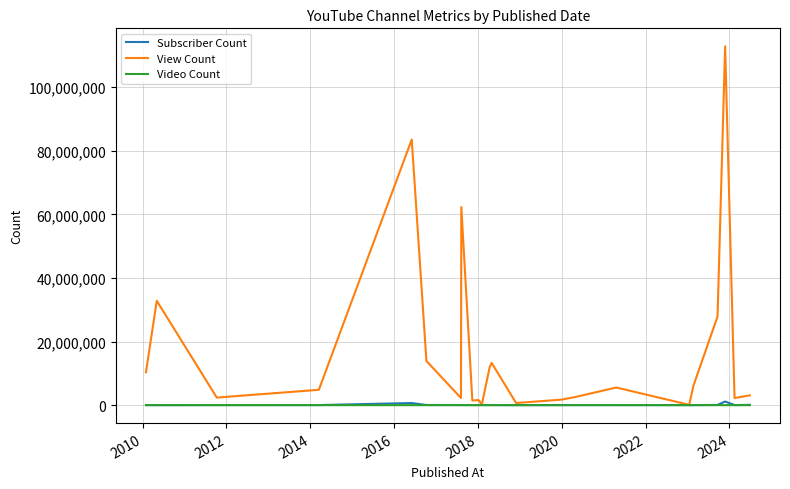

What is the maximum value for View Count?

112826388